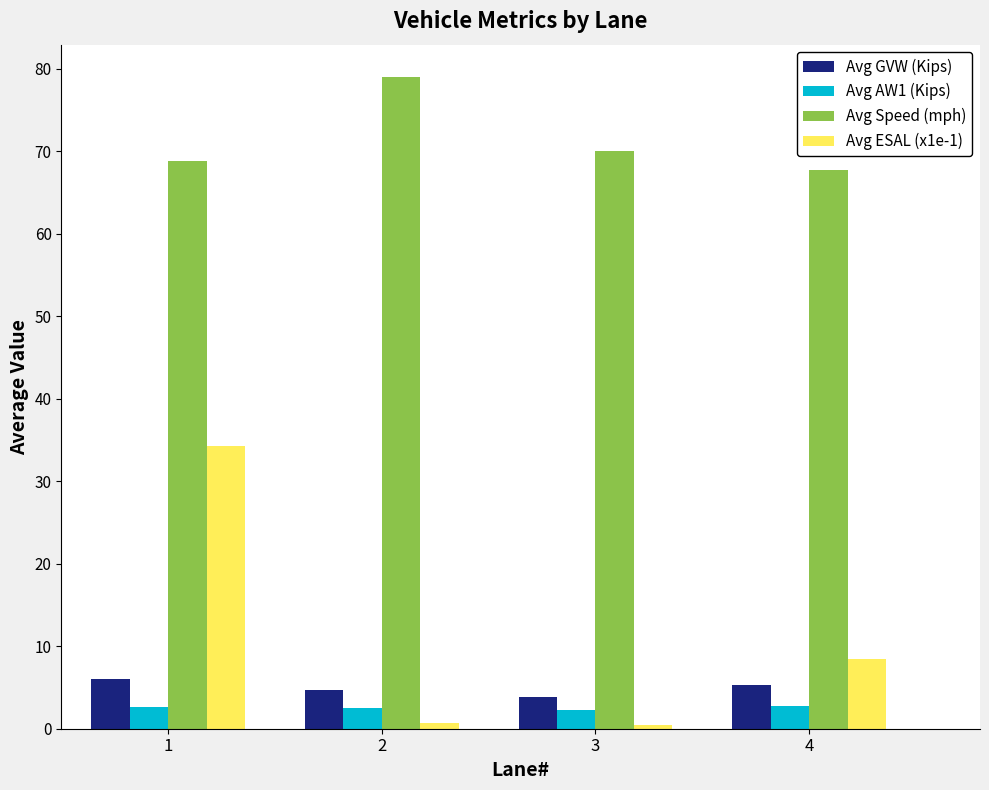

What is the difference between the highest and lowest values at 2?

78.3